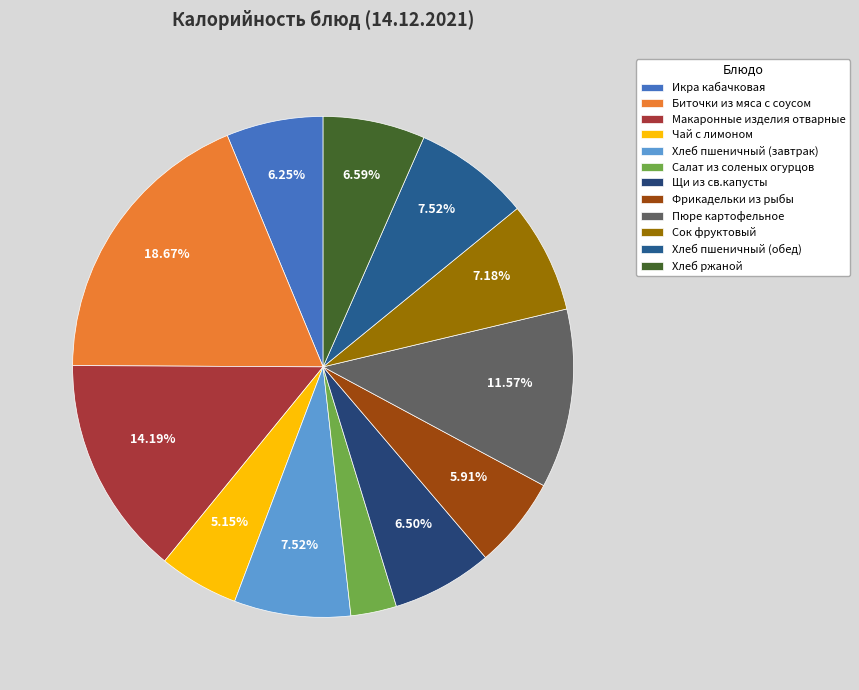

To the nearest percent, what portion does Хлеб пшеничный (завтрак) represent?

8%